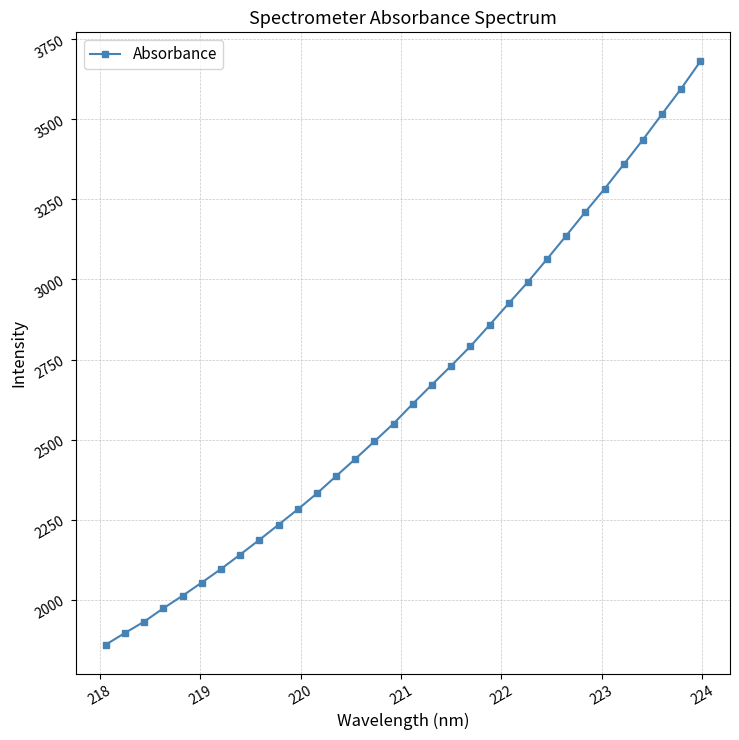

What is the minimum value shown in the chart?

1860.6